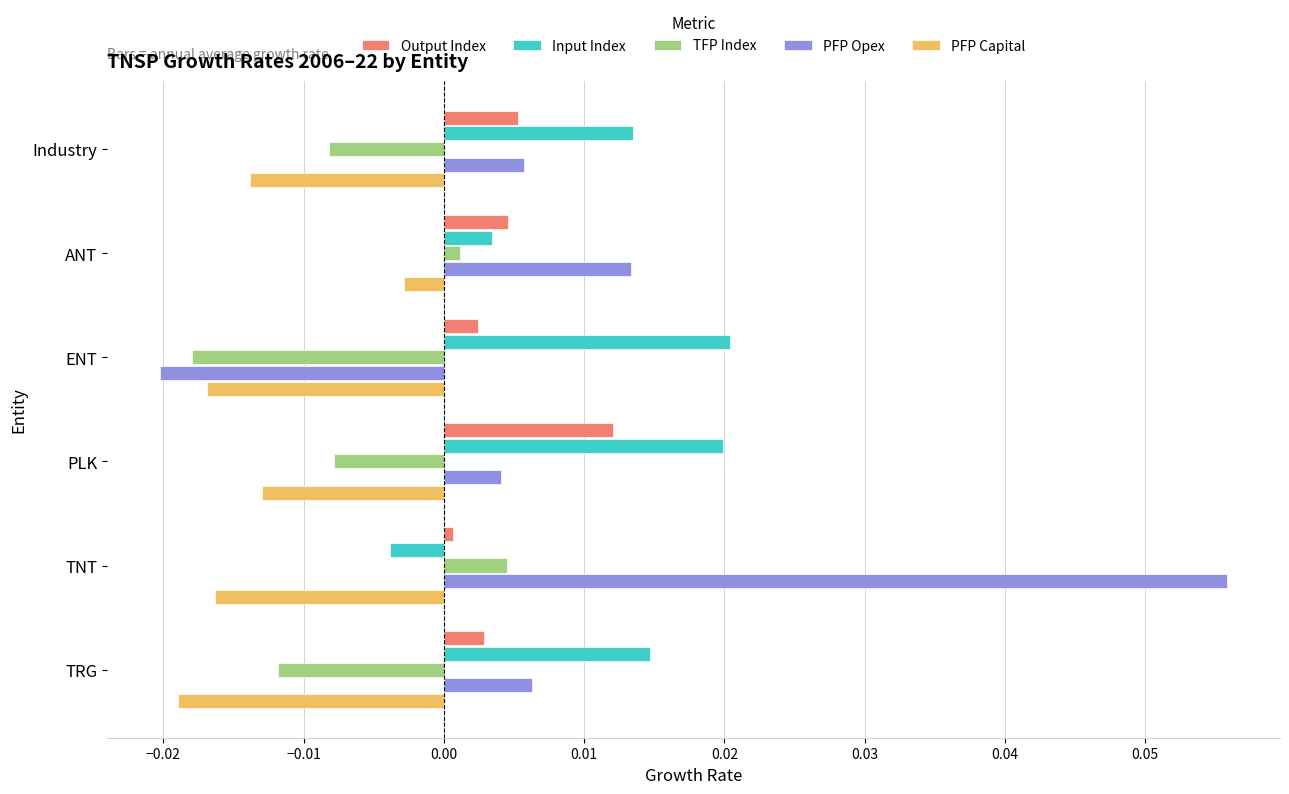

At TRG, list the series in order from largest to smallest.

Input Index, PFP Opex, Output Index, TFP Index, PFP Capital